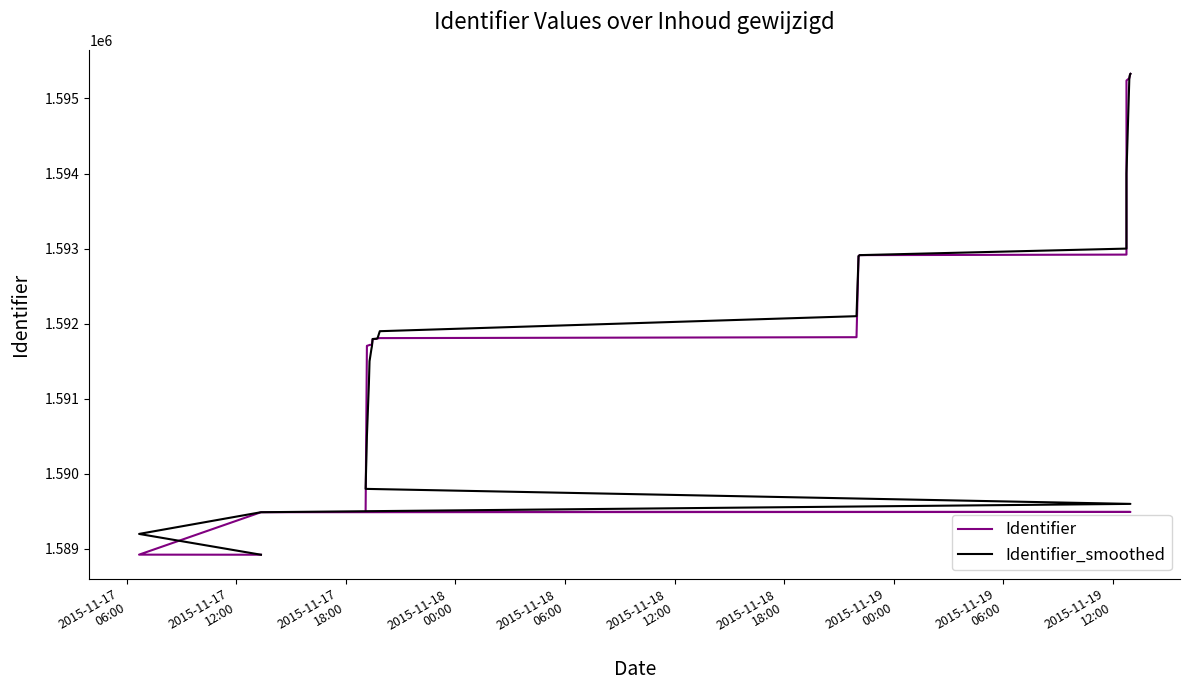

Reading left to right, transcribe all the data shown in this chart.

Identifier: 1588923	1588924	1589489	1589493	1589495	1591705	1591713	1591717	1591719	1591721	1591795	1591797	1591804	1591808	1591820	1592901	1592913	1592920	1595238	1595270	1595310	1595322	1595327
Identifier_smoothed: 1588923	1589200	1589489	1589600	1589800	1590500	1591200	1591500	1591650	1591700	1591796	1591800	1591805	1591900	1592100	1592901	1592913	1593000	1594000	1595270	1595310	1595322	1595327